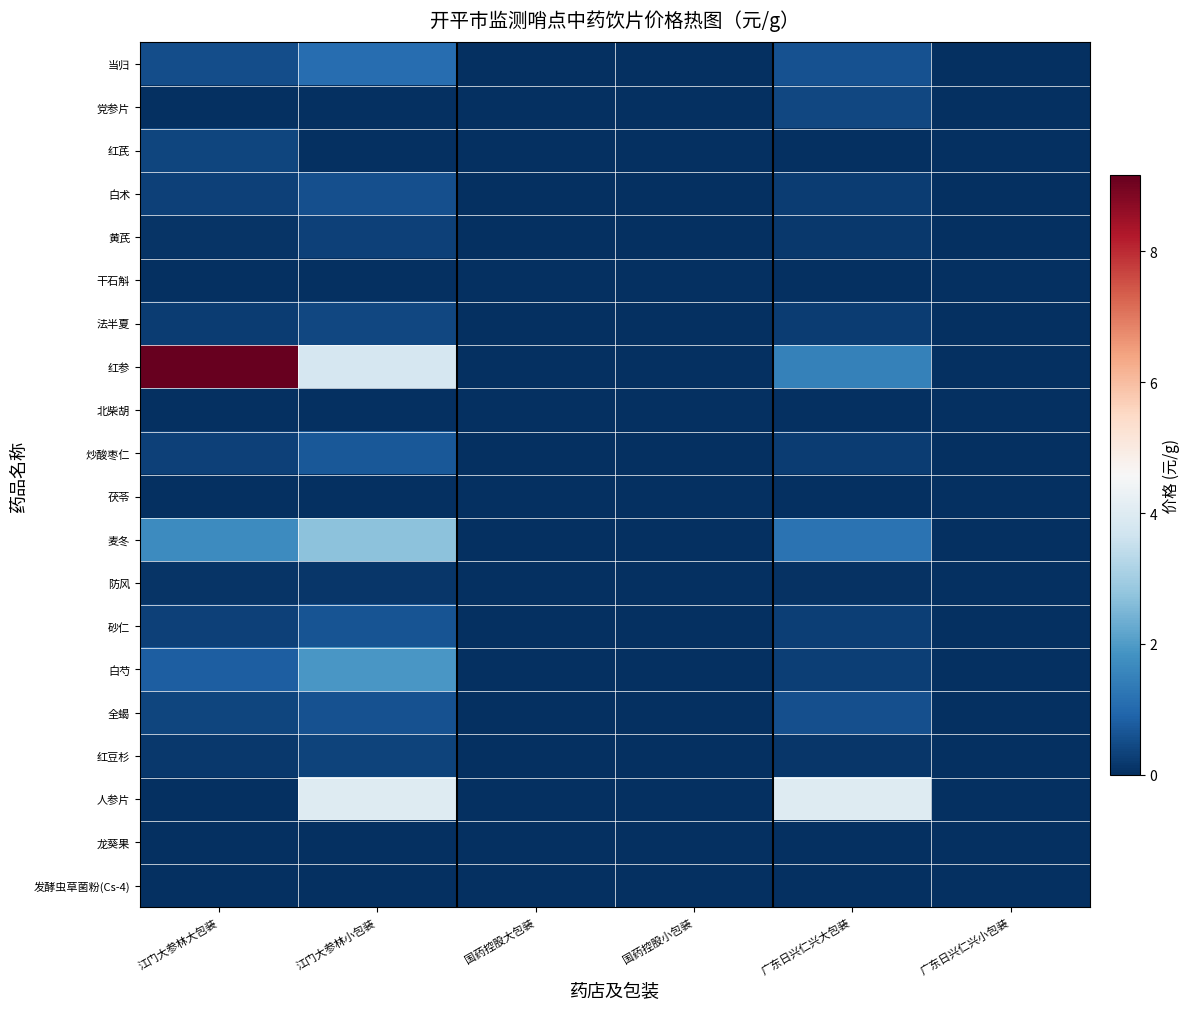

At which category does the chart reach its minimum across all series?

国药控股大包装